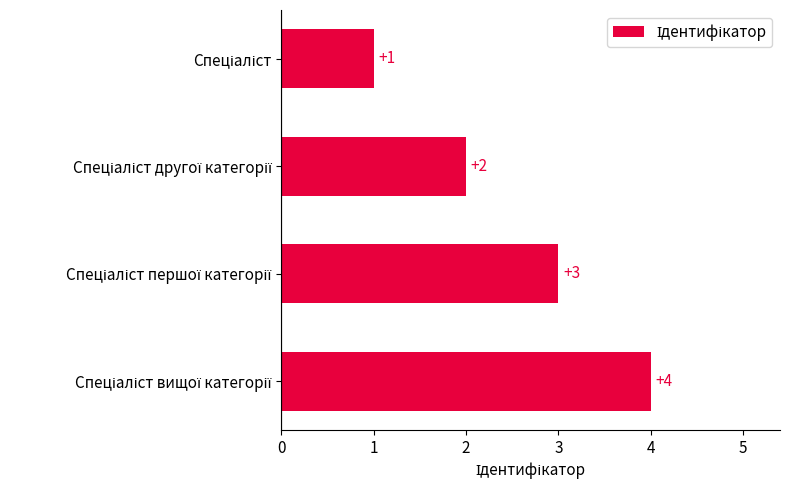

What is the greatest value displayed?

4